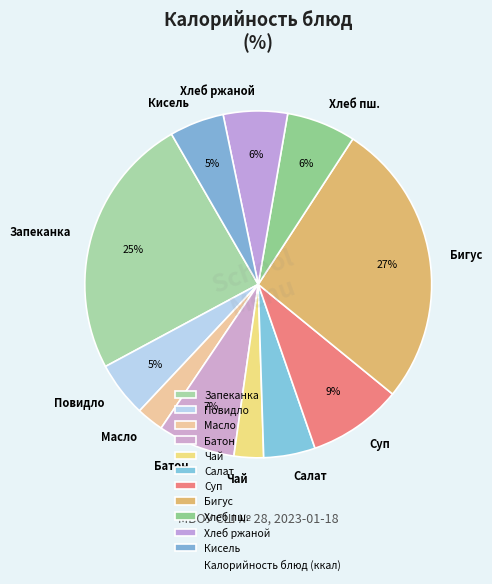

How many slices are in this pie chart?

11